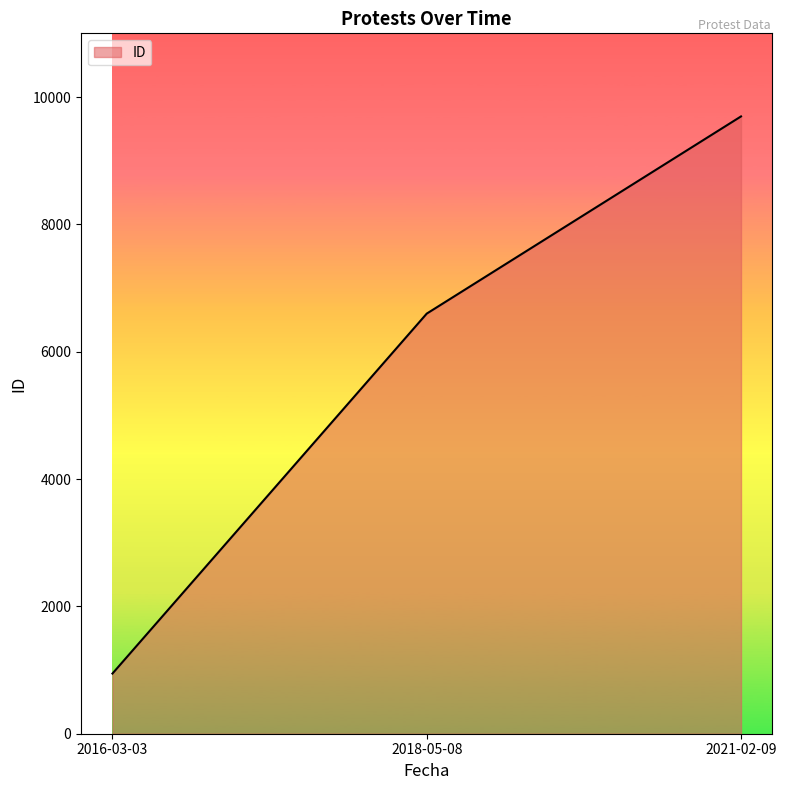

List the labels in order of value, smallest first.

2016-03-03, 2018-05-08, 2021-02-09